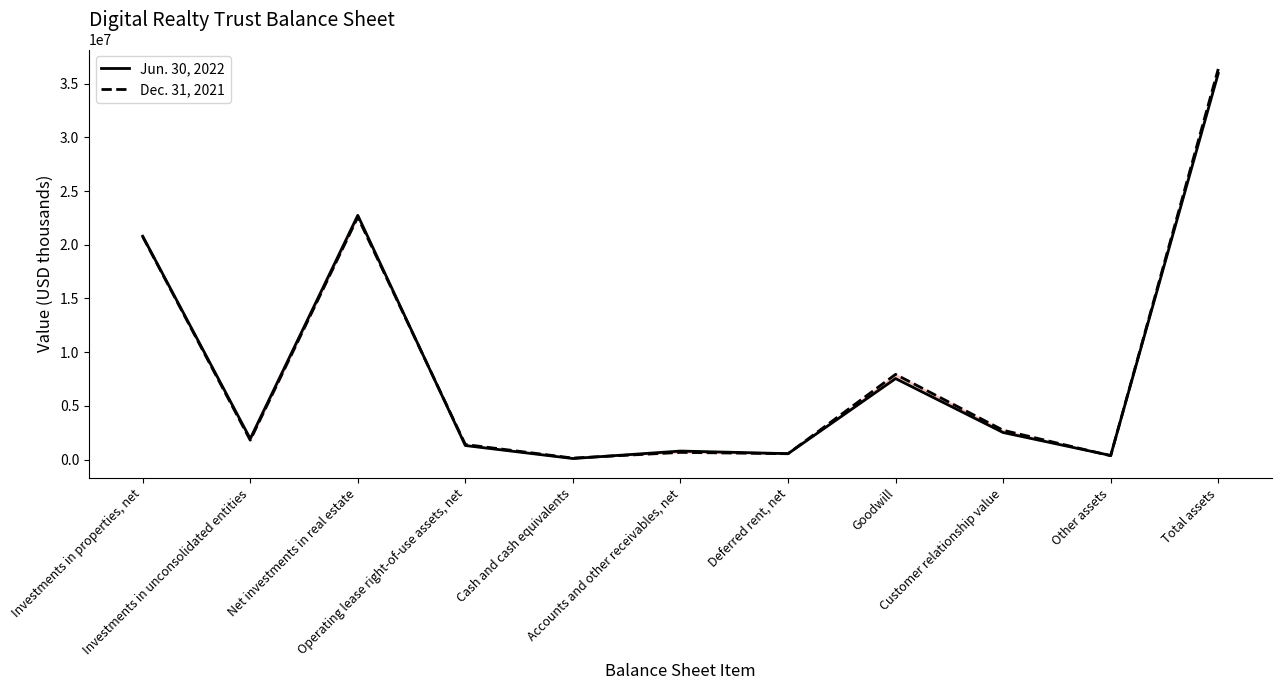

True or false: Dec. 31, 2021 and Jun. 30, 2022 cross at least once.

True